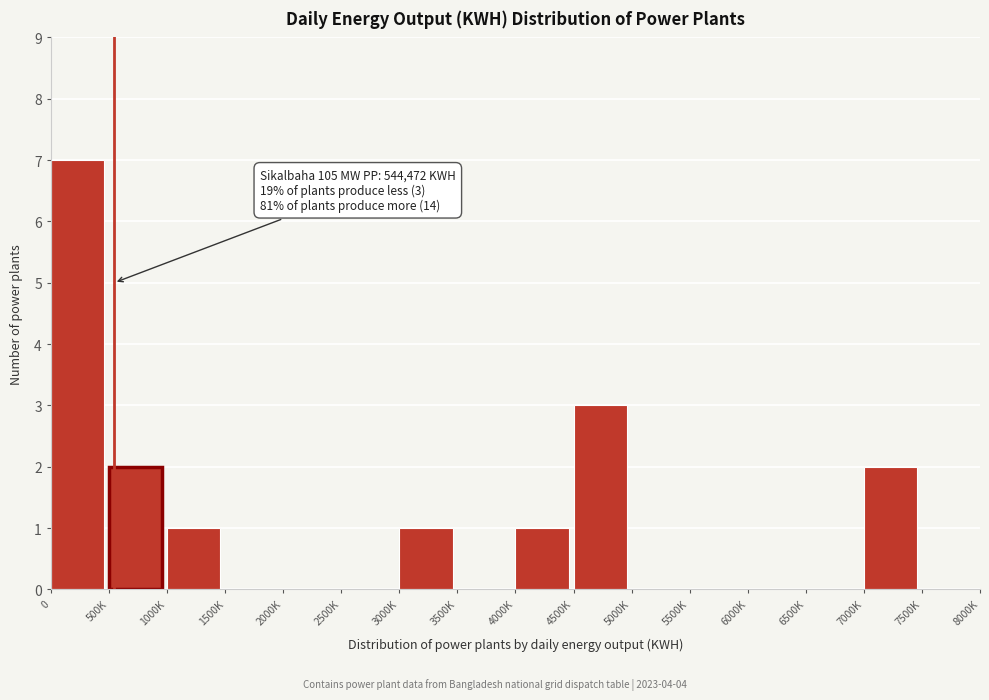

Reading left to right, list all the values displayed in this chart.

0=7	500K=2	1000K=1	1500K=0	2000K=0	2500K=0	3000K=1	3500K=0	4000K=1	4500K=3	5000K=0	5500K=0	6000K=0	6500K=0	7000K=2	7500K=0